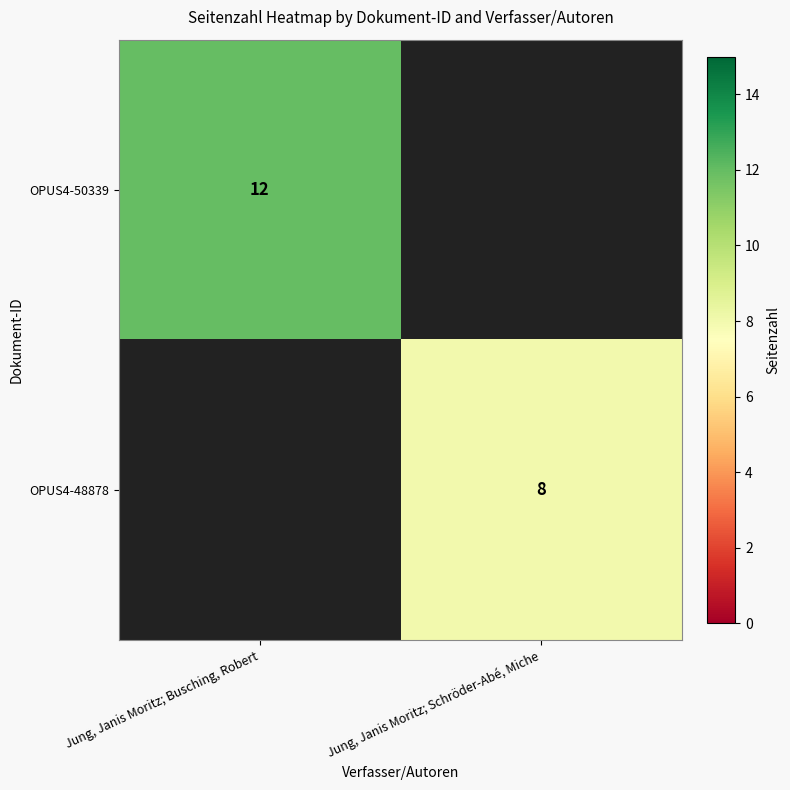

The OPUS4-48878 series shows 8 at Jung, Janis Moritz; Schröder-Abé, Miche. True or false?

True